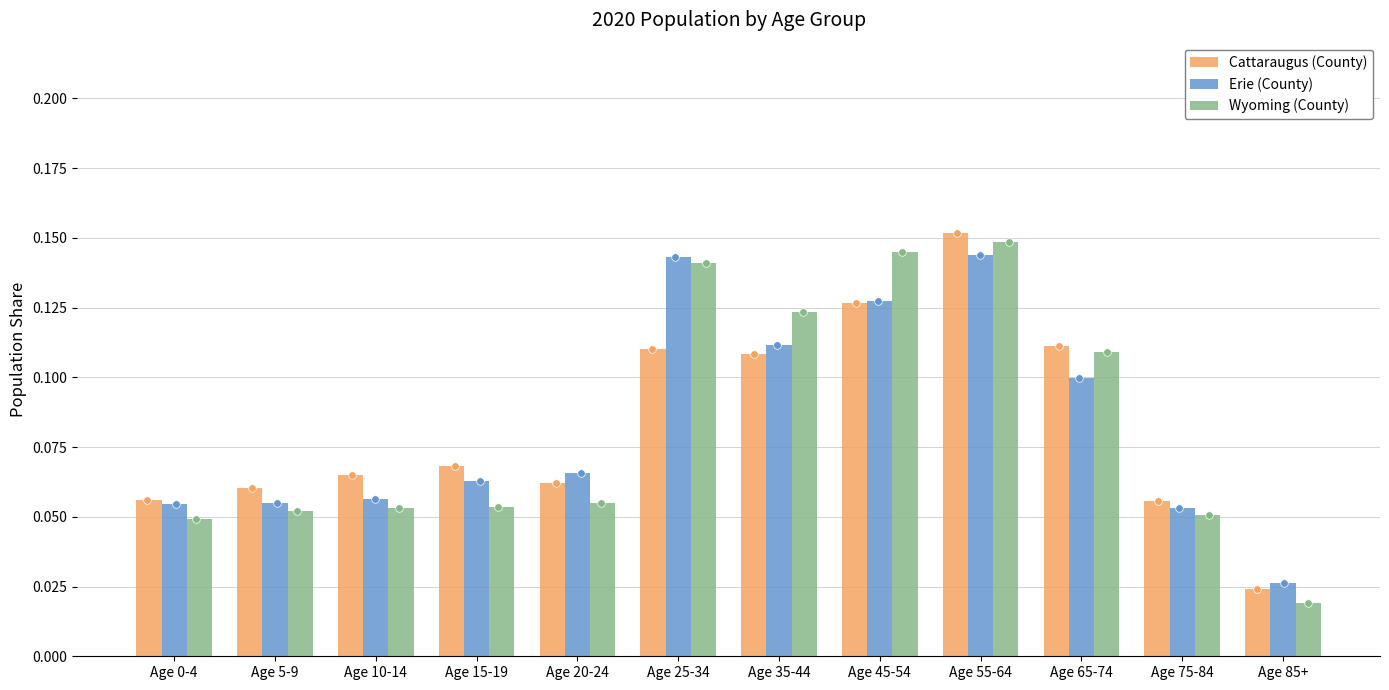

Which series has the largest total across all categories?

Wyoming (County)